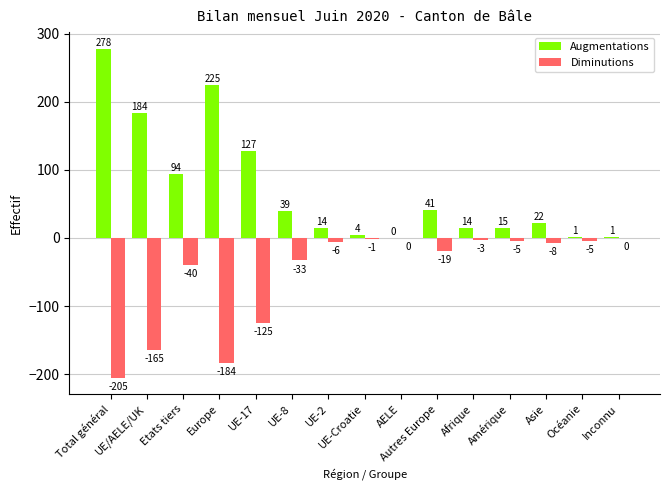

What is the highest value of the Augmentations series?

278